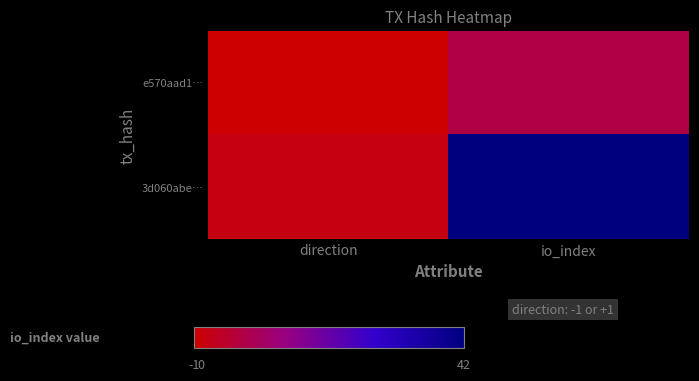

What is the greatest value displayed?

42